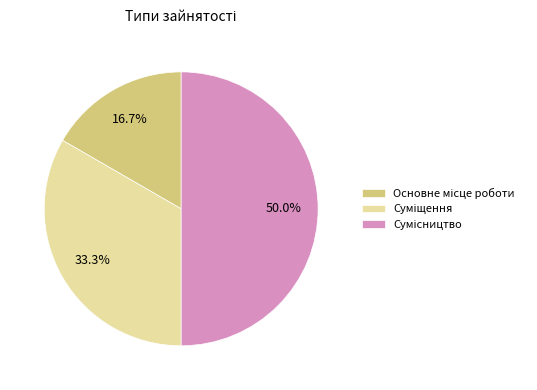

To the nearest percent, what is the average slice percentage?

33%